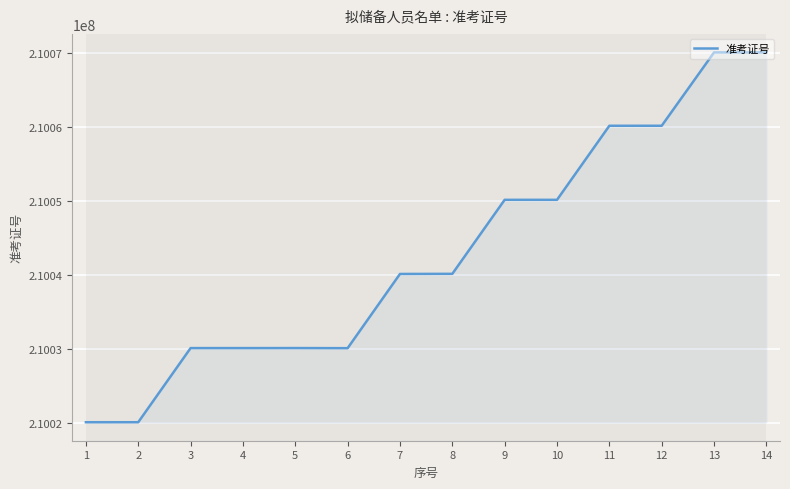

Count the number of categories in the chart.

14